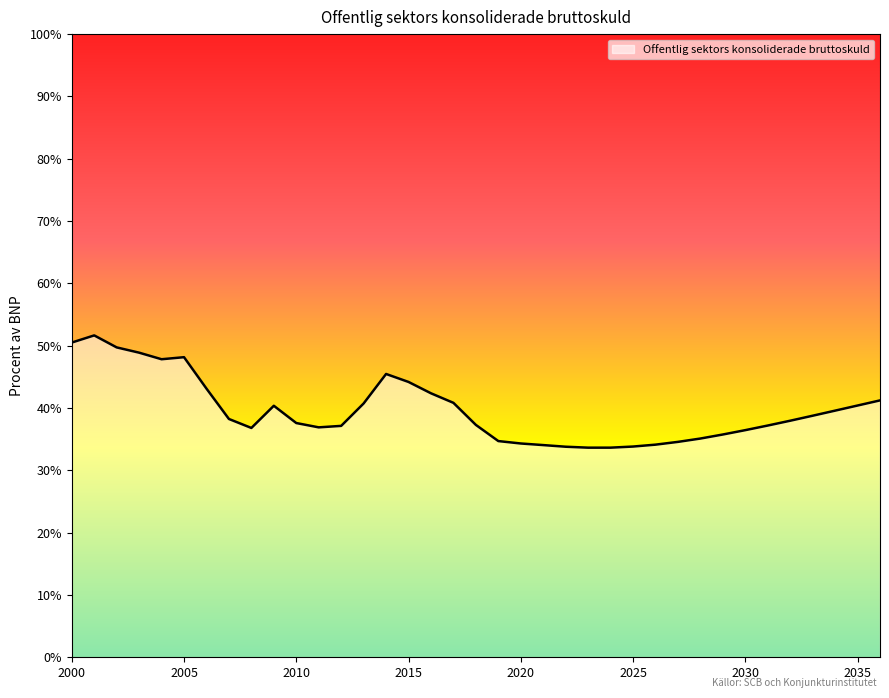

What is the maximum value shown in the chart?

51.7